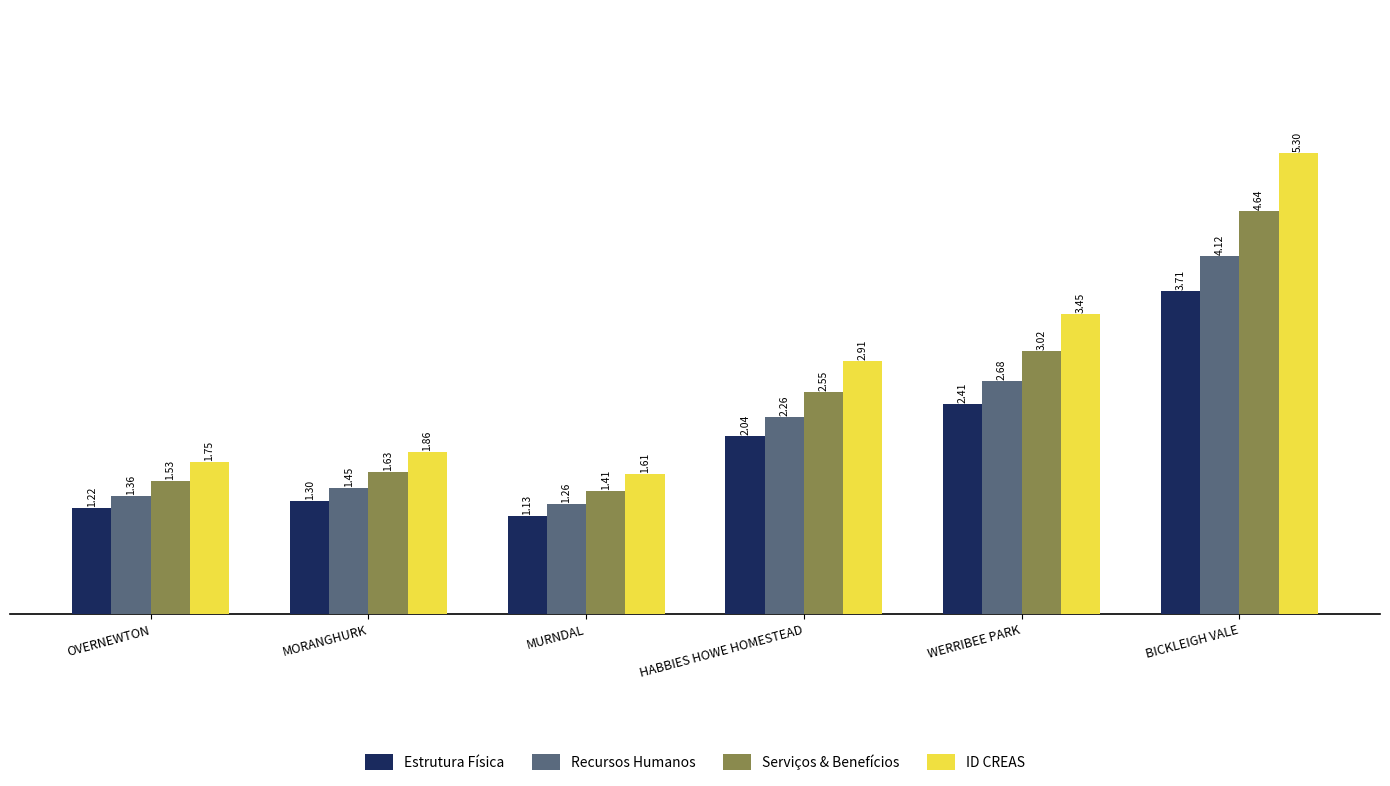

List the series in order of their peak value, lowest first.

Estrutura Física, Recursos Humanos, Serviços & Benefícios, ID CREAS